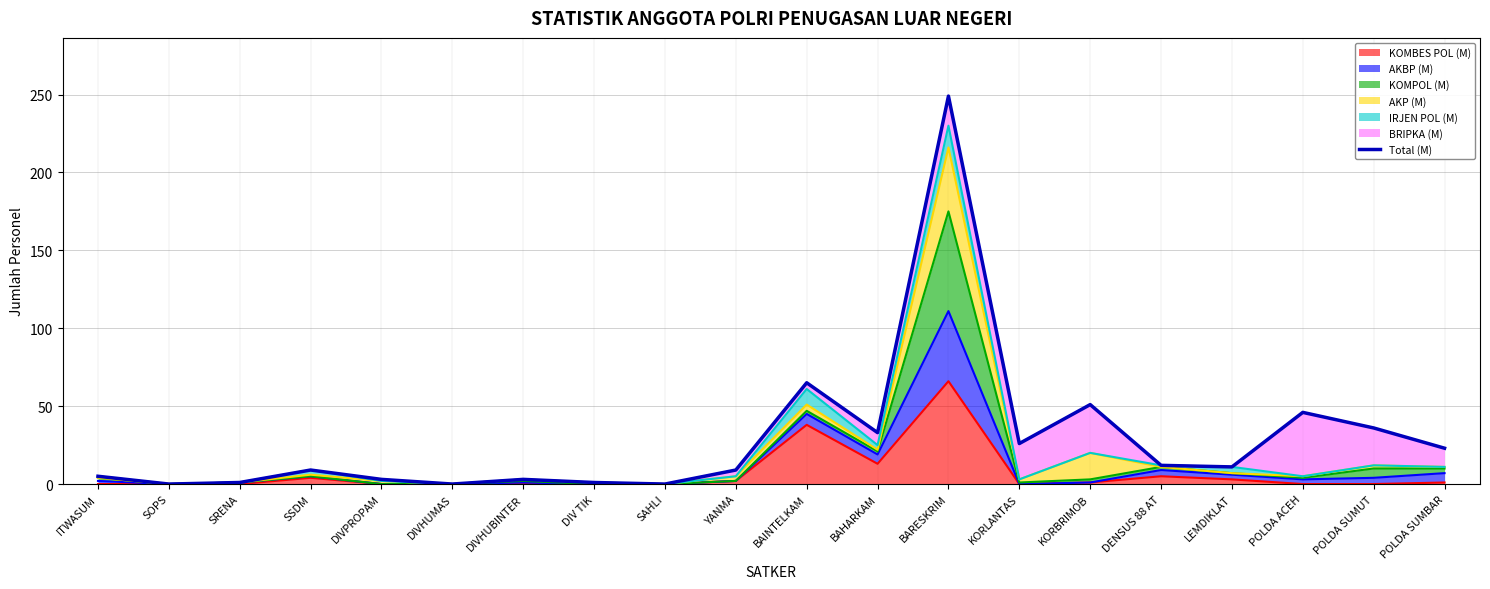

What is the difference between the maximum and second lowest values?

249